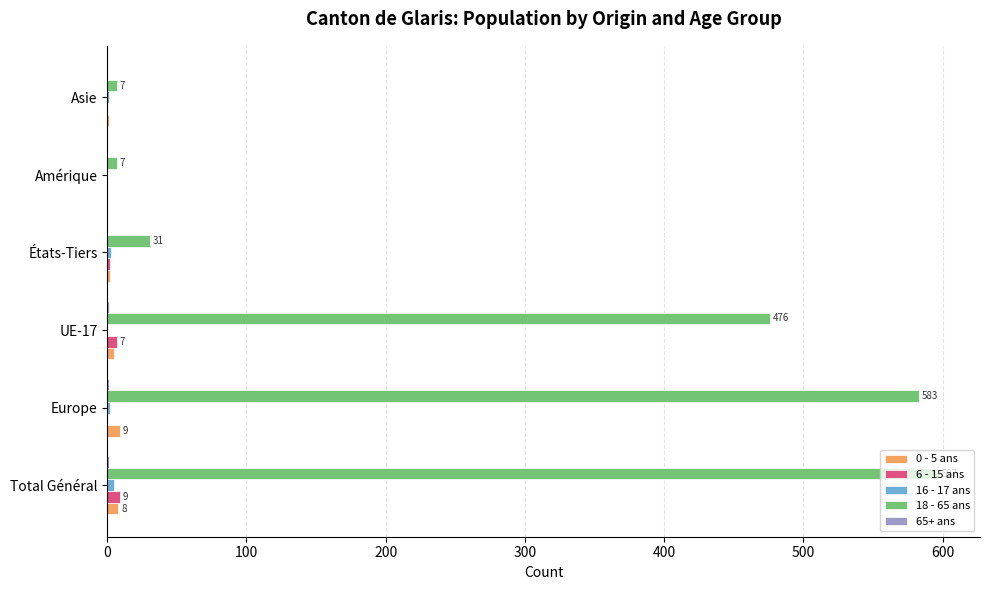

True or false: 18 - 65 ans has a value of 788 at Europe.

False